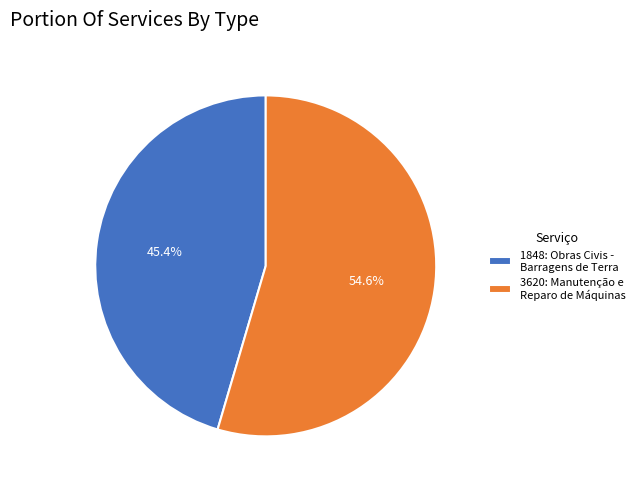

What is the ratio of the value at 1848: Obras Civis - Barragens de Terra to the value at 3620: Manutenção e Reparo de Máquinas?

0.8